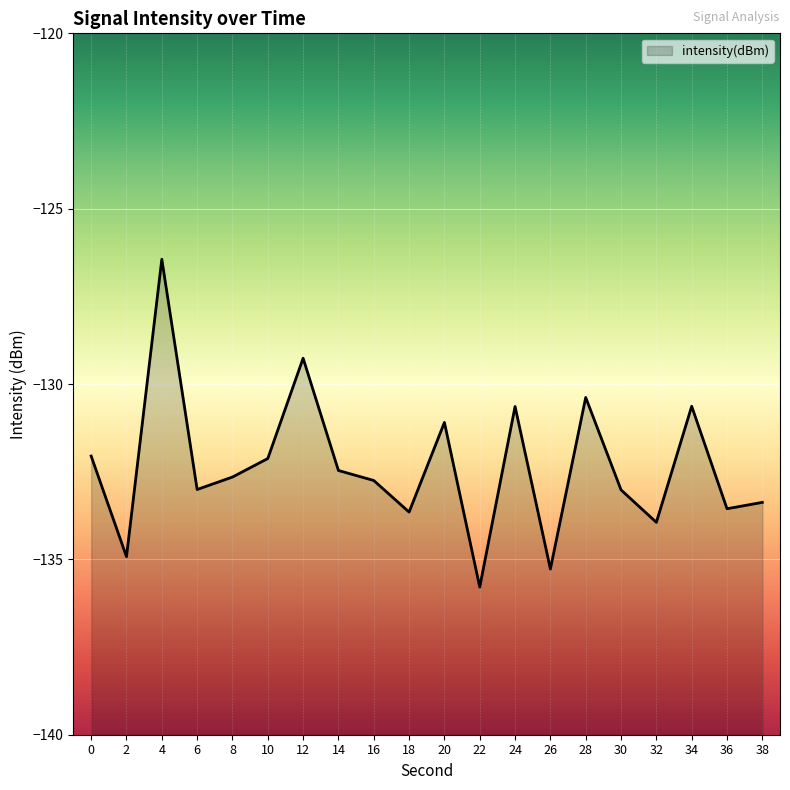

What is the value of the 18th point from the left?

-130.6